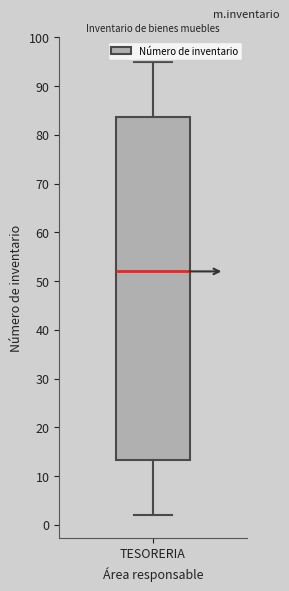

Where does the median line of the box for TESORERIA sit on the y-axis? The values are not printed on the chart, so give them approximately, as read against the axis.

52